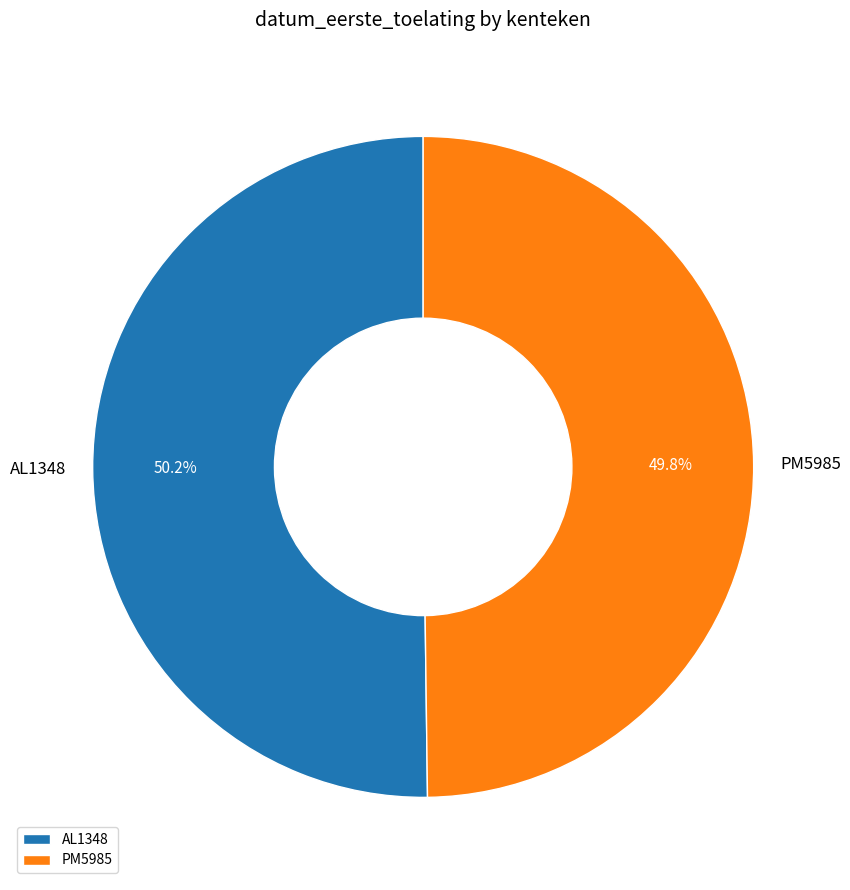

Does any single category account for the majority?

Yes